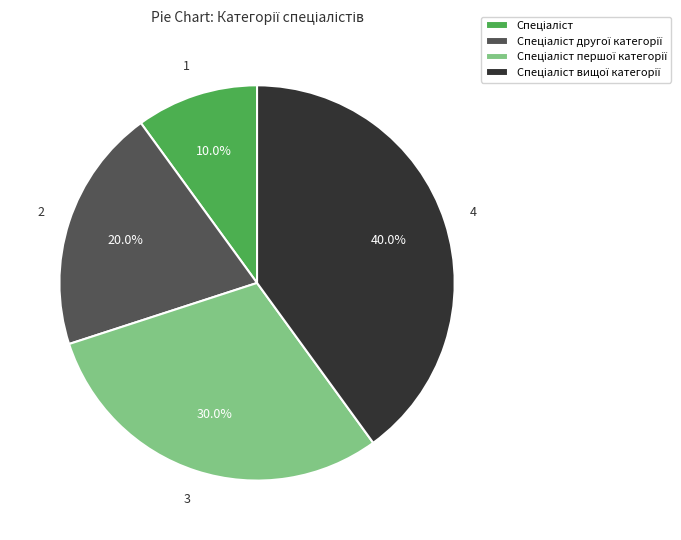

To the nearest percent, what is the average slice percentage?

25%